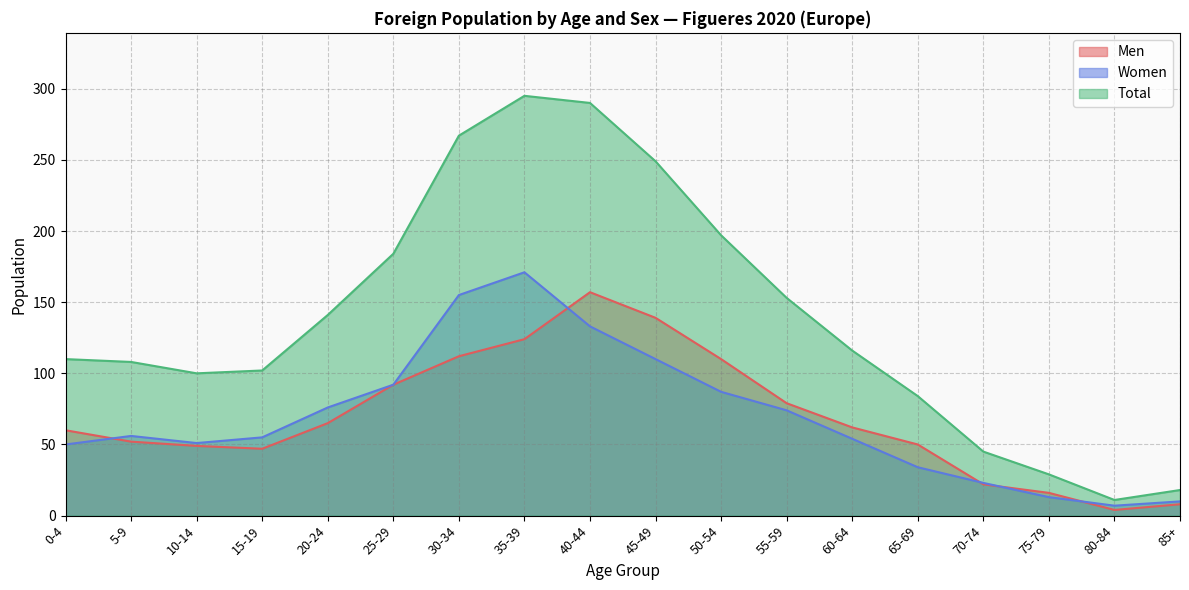

What is the approximate value of Men at 85+?

8